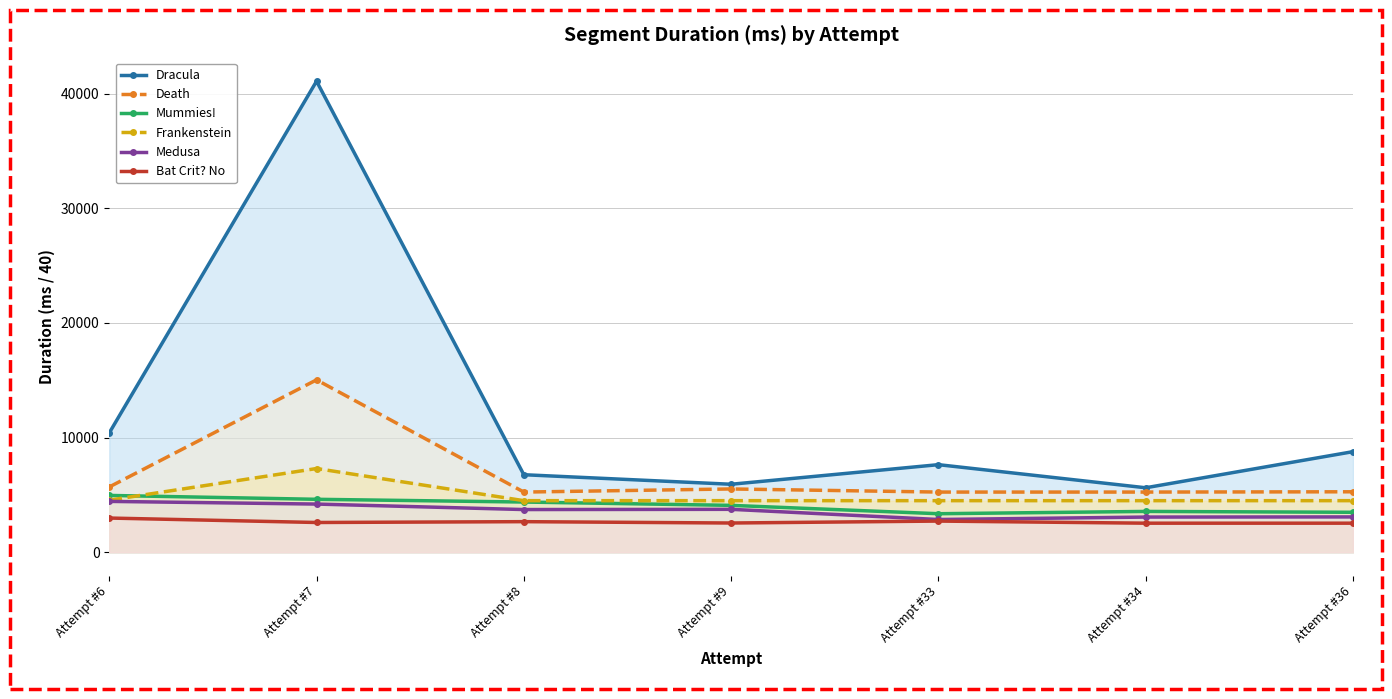

At which category does the chart reach its peak across all series?

Attempt #7